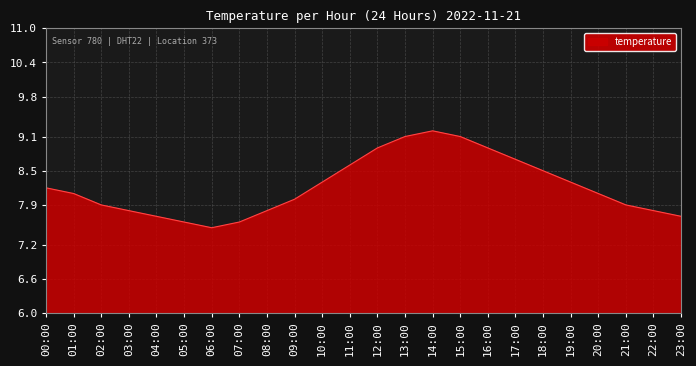

What position from the left is 02:00?

3